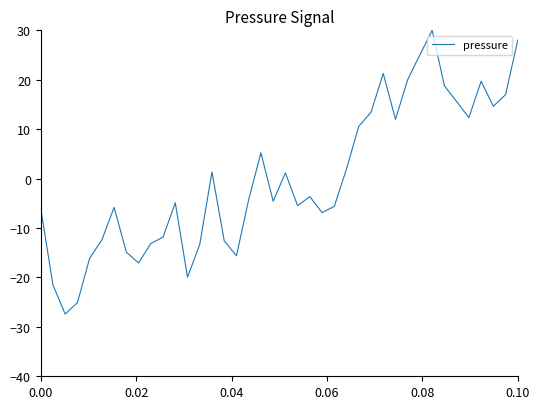

What is the minimum value shown in the chart?

-27.4